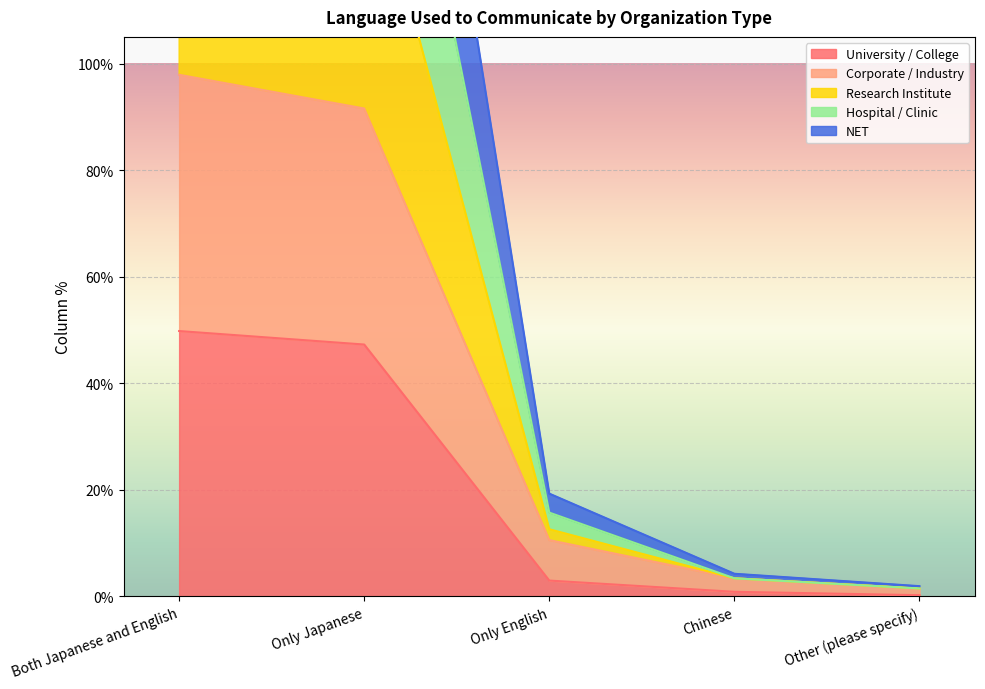

How many lines are shown in the chart?

5